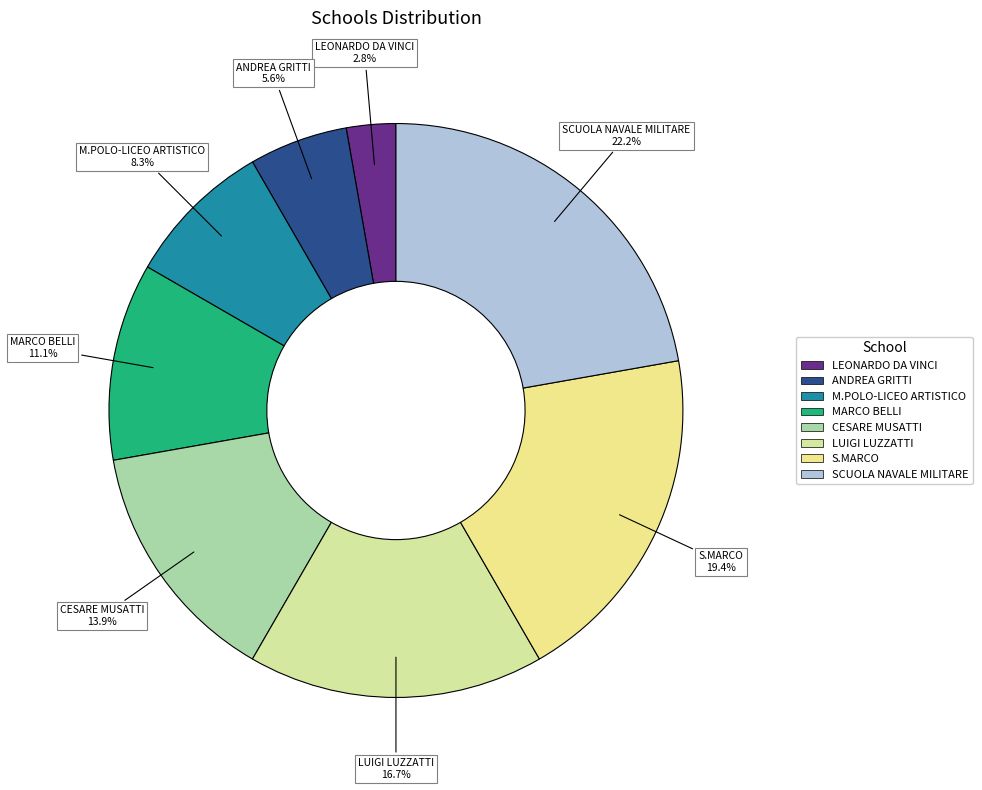

Does S.MARCO represent more than half of the total?

No